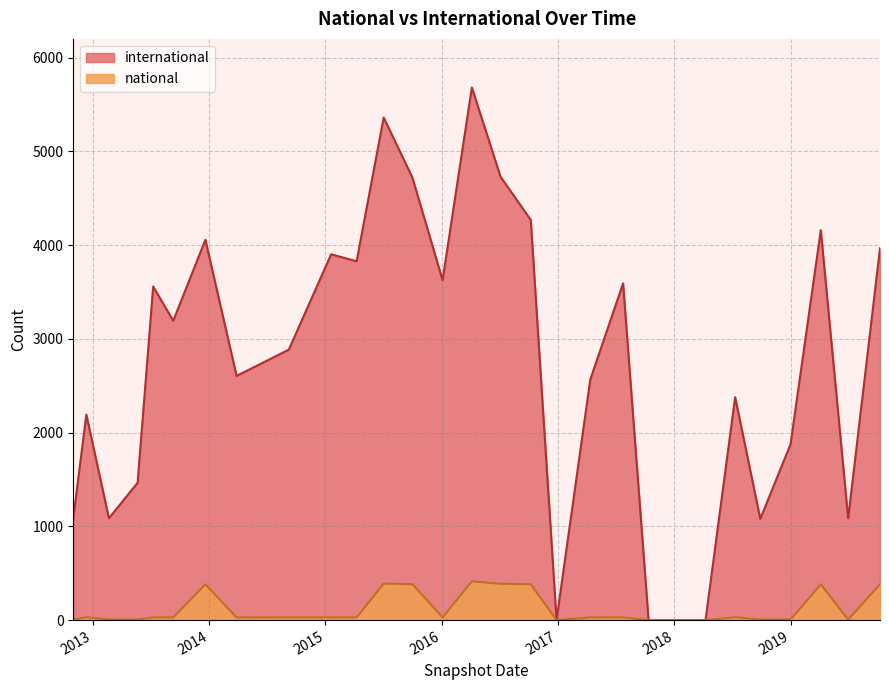

Rank the series by their average value, from lowest to highest.

national, international